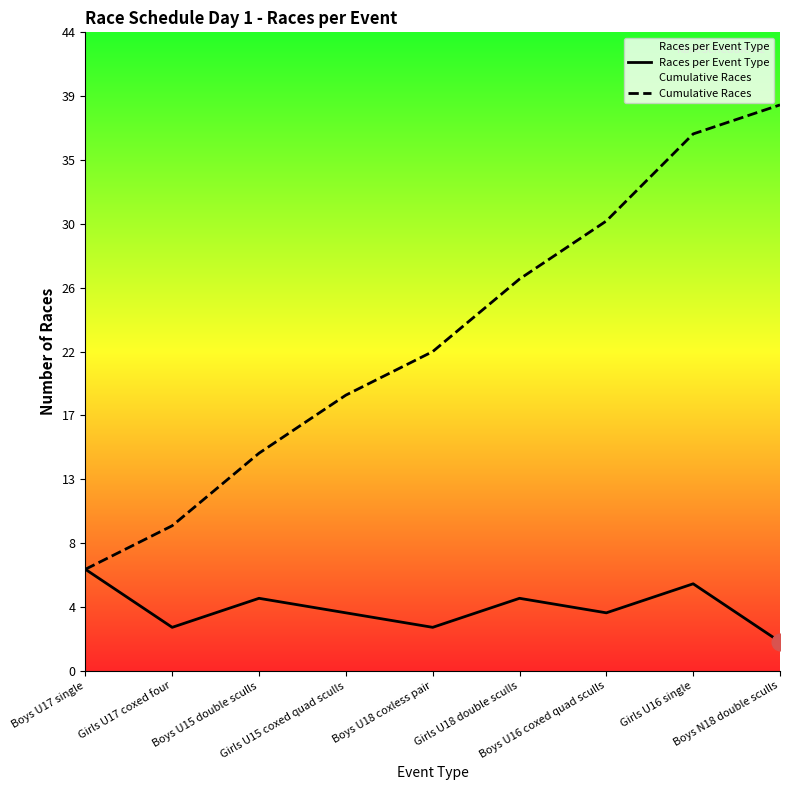

What is the difference between the maximum and second lowest values in the Cumulative Races series?

29